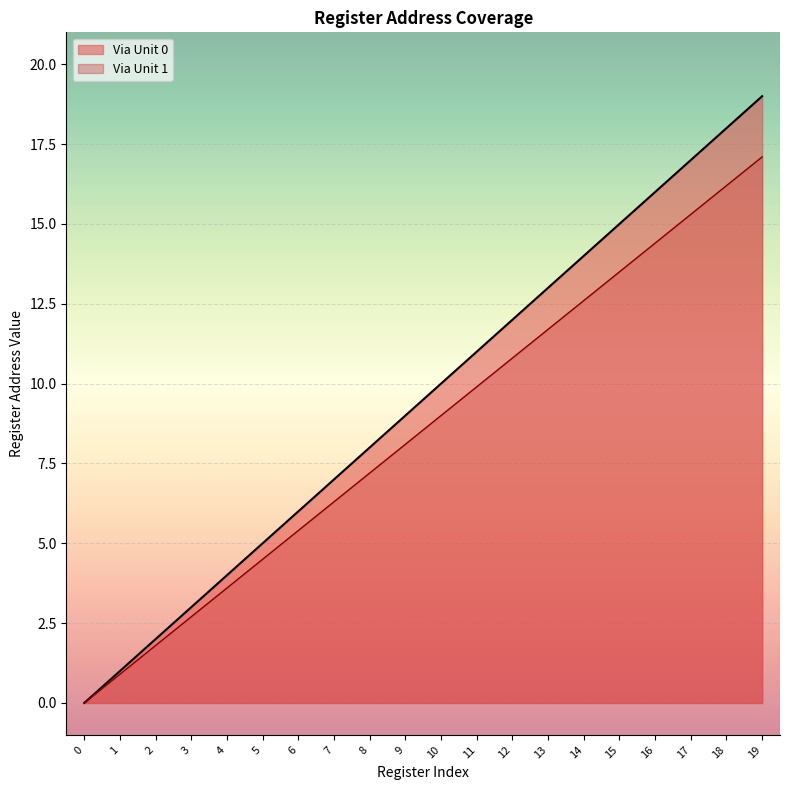

What is the approximate value of Via Unit 1 at 13?

11.7